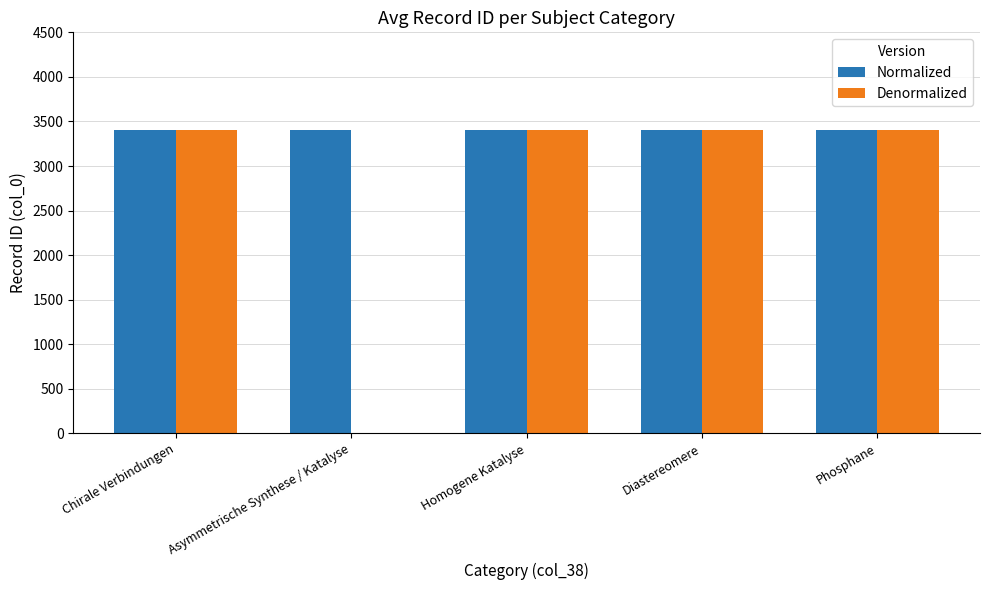

Which series has the largest total across all categories?

Normalized